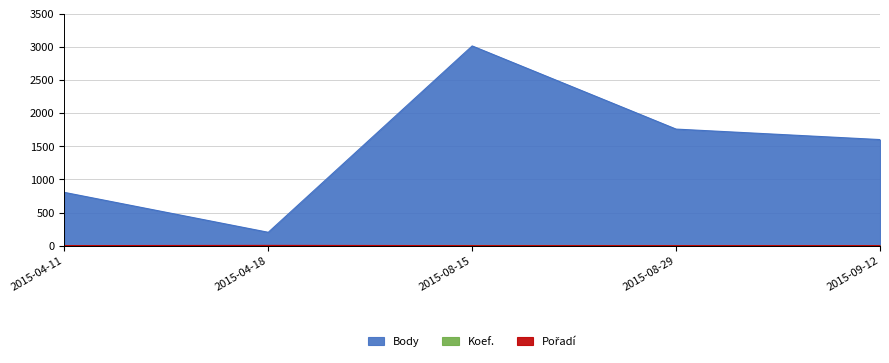

Where is Koef. nearest to the value 2?

2015-04-11